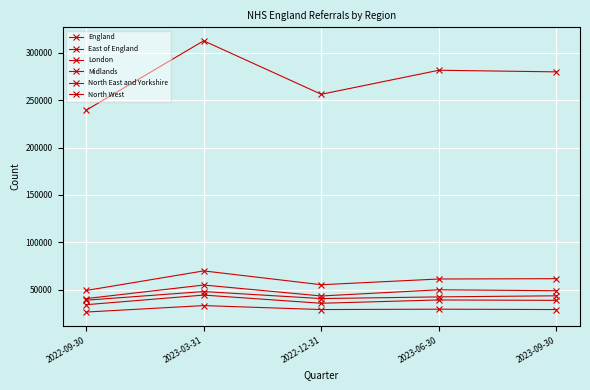

True or false: England and London cross at least once.

False